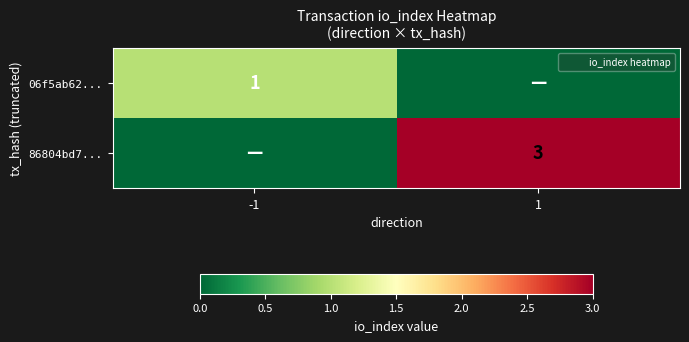

Which has a higher value, -1 or 1?

-1